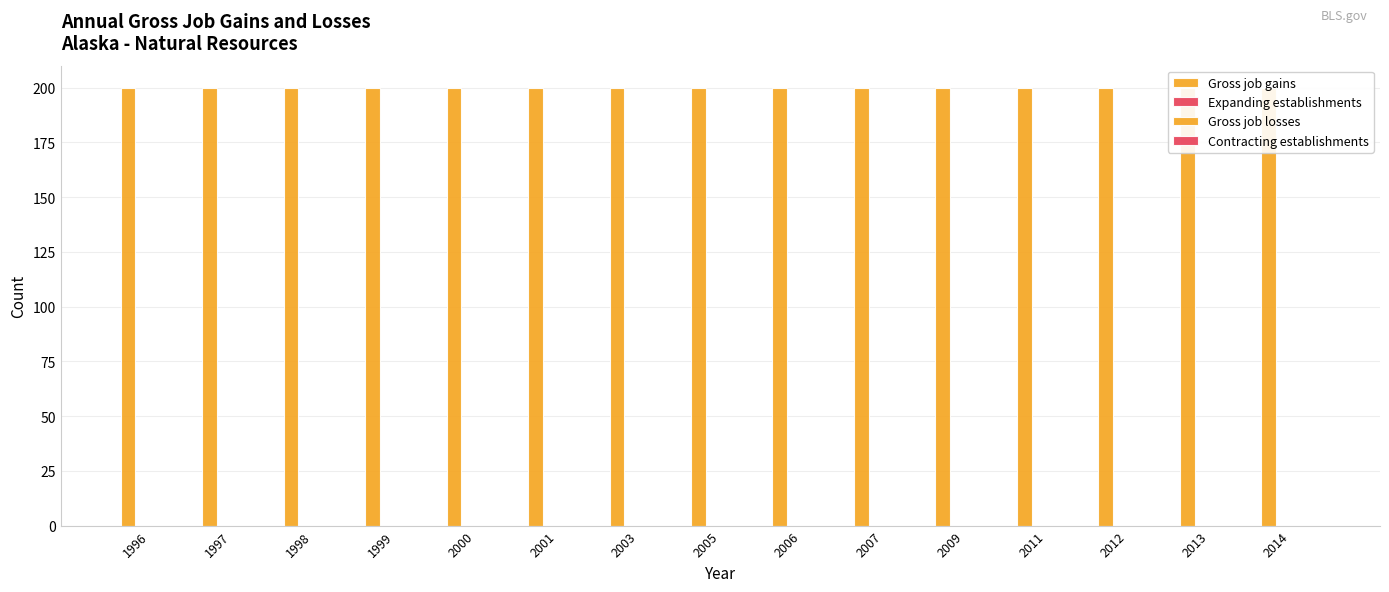

Is it true that Gross job gains equals 290 at 1998?

False